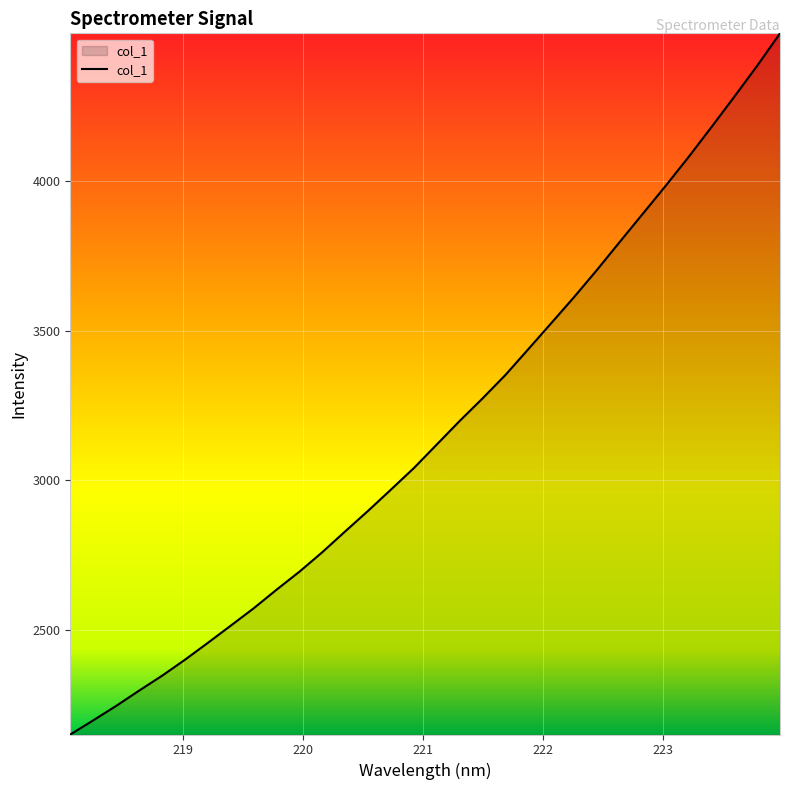

What is the minimum value shown in the chart?

2150.7